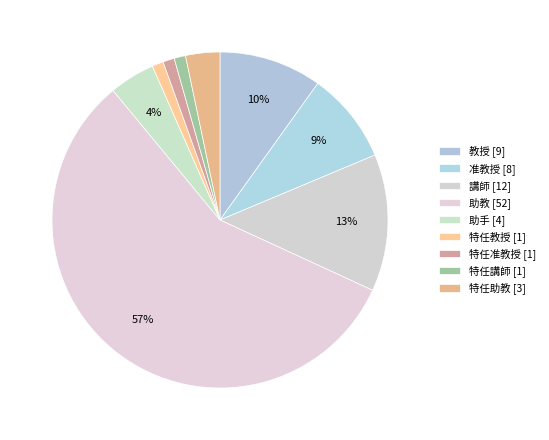

Combined, what portion of the pie is 准教授 and 助教?

65.9%